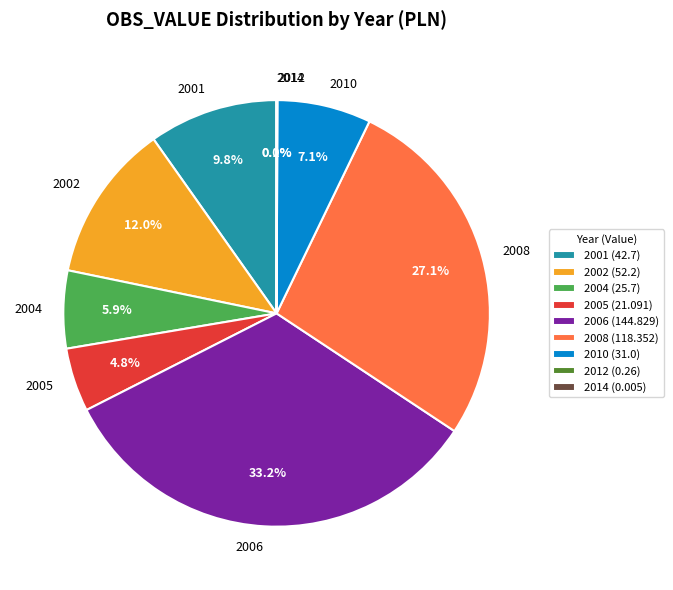

What is the largest slice in the pie chart?

2006